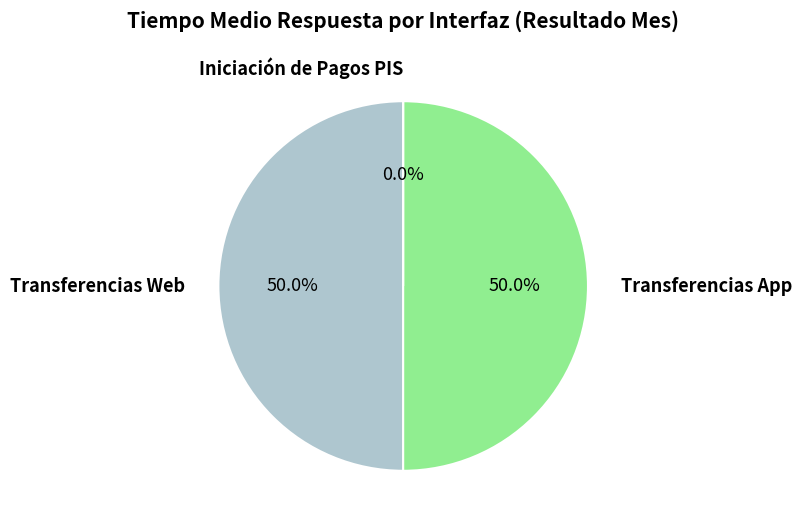

How many slices are in this pie chart?

3